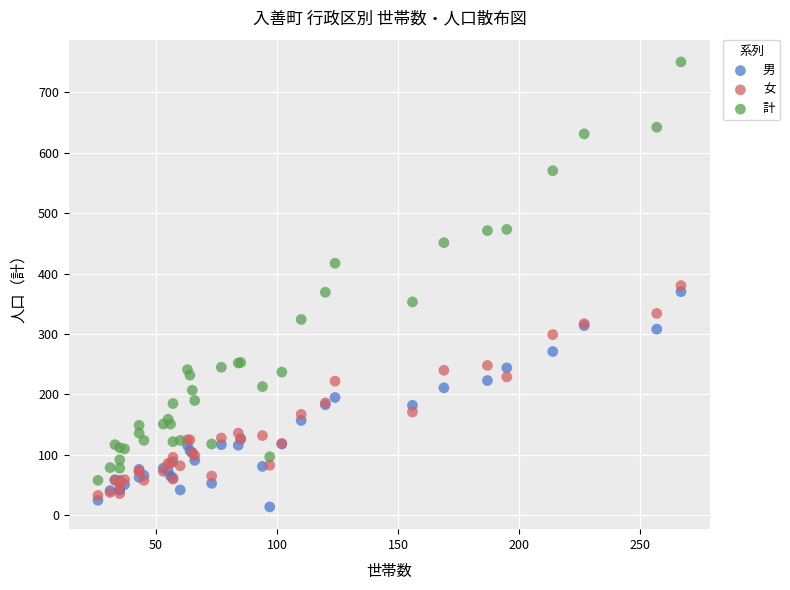

In the 計 series, what Y value is closest to 404?

417